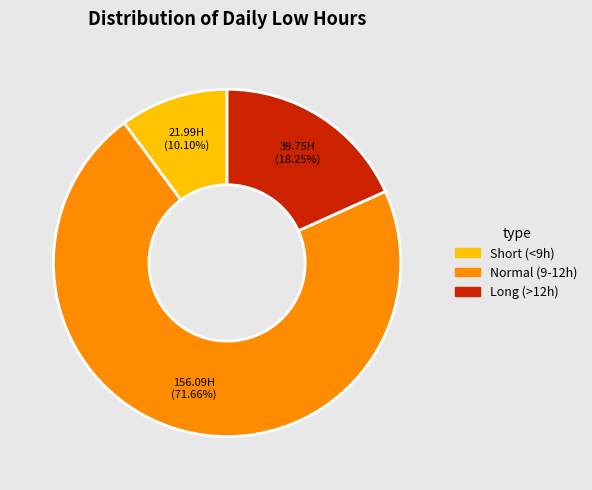

Does any single category account for the majority?

Yes